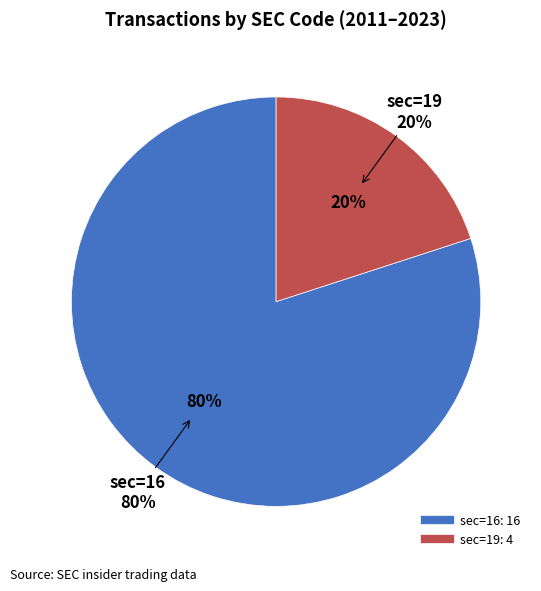

Count the number of slices in the pie.

2